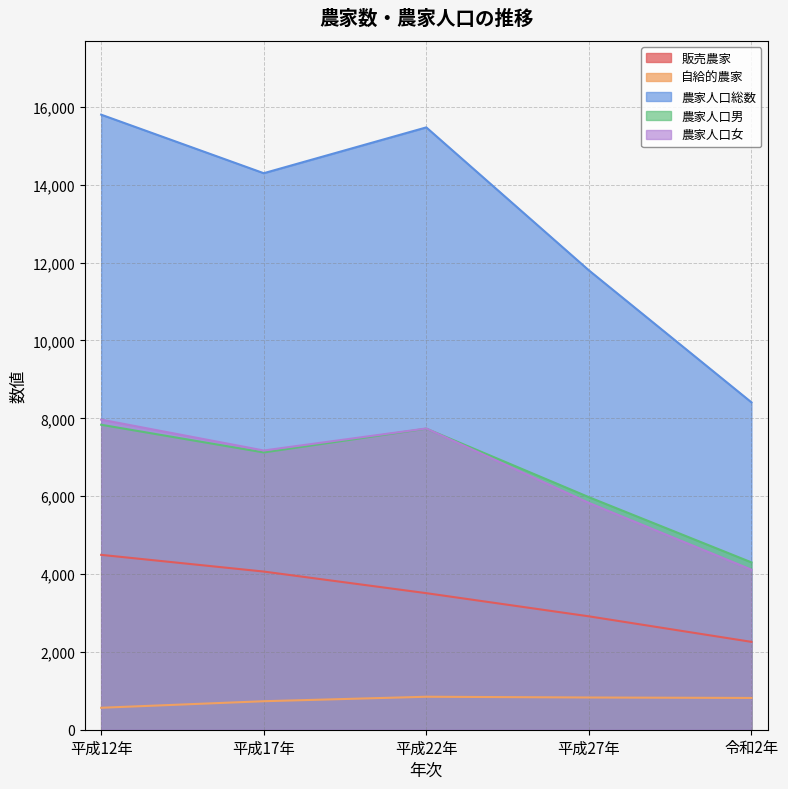

Which category has the highest value across all series?

平成12年